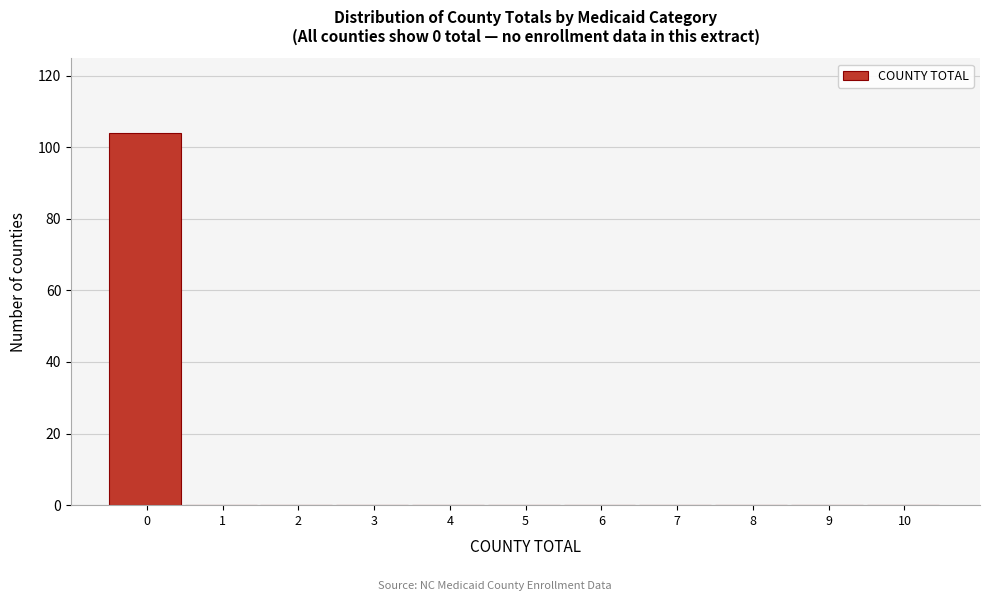

Reading left to right, what are all the values shown in this chart?

0=104	1=0	2=0	3=0	4=0	5=0	6=0	7=0	8=0	9=0	10=0